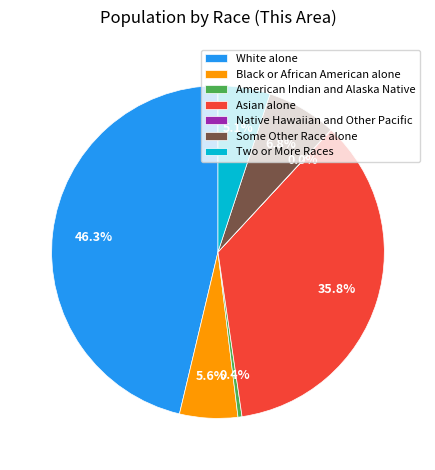

Which category has the biggest portion of the pie?

White alone